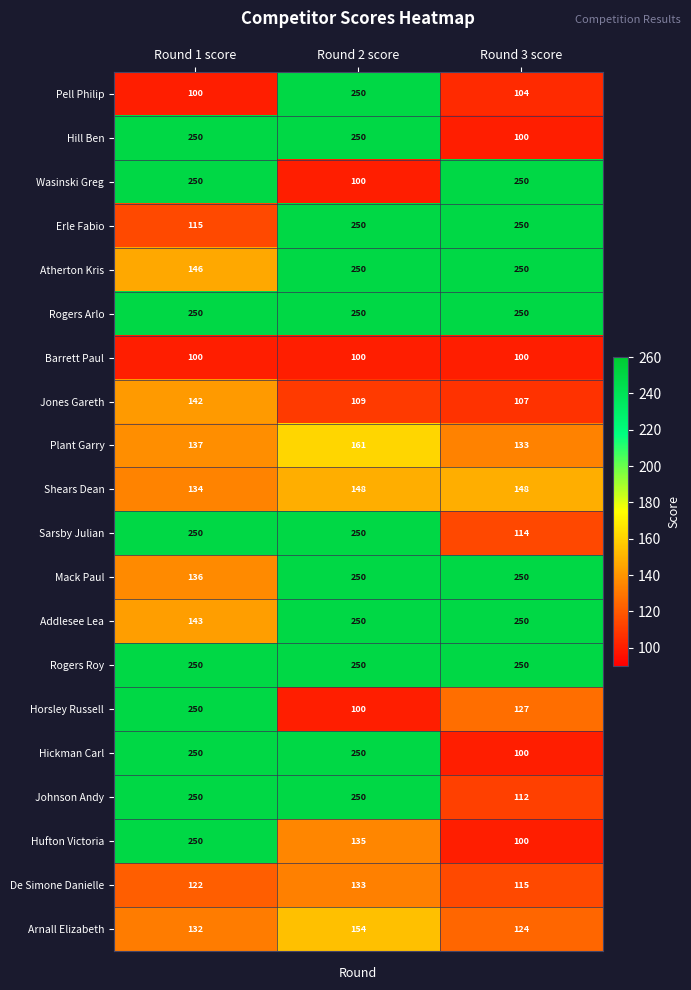

What is the sum of all Hufton Victoria values?

485